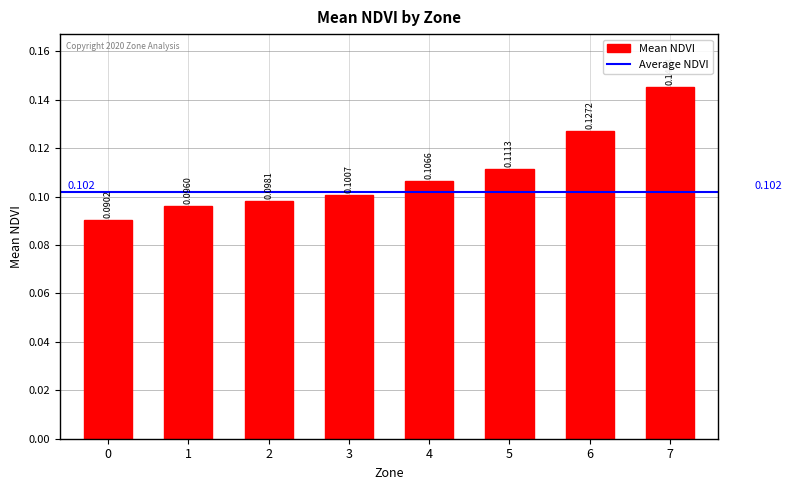

List the labels in order of value, largest first.

7, 6, 5, 4, 3, 2, 1, 0